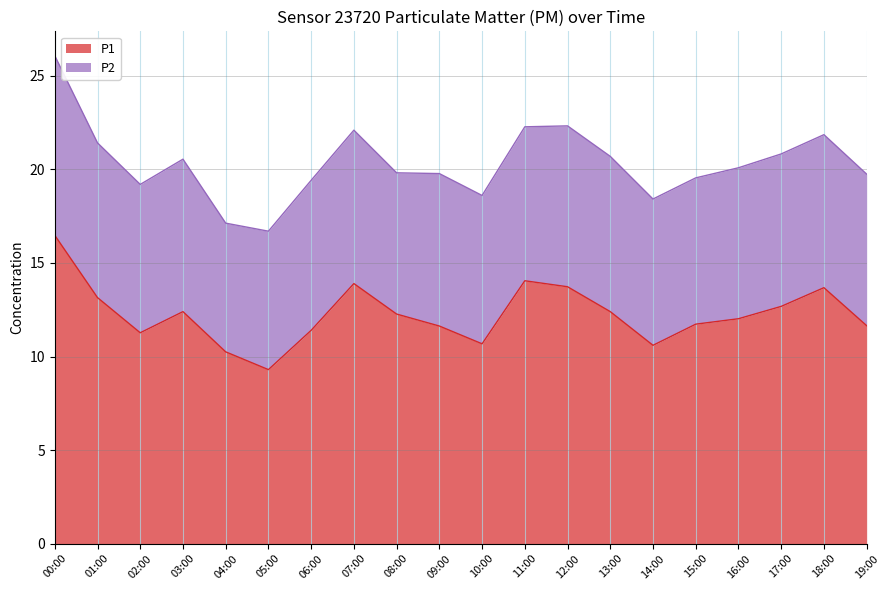

What is the change in value from 05:00 to 15:00?

+2.4